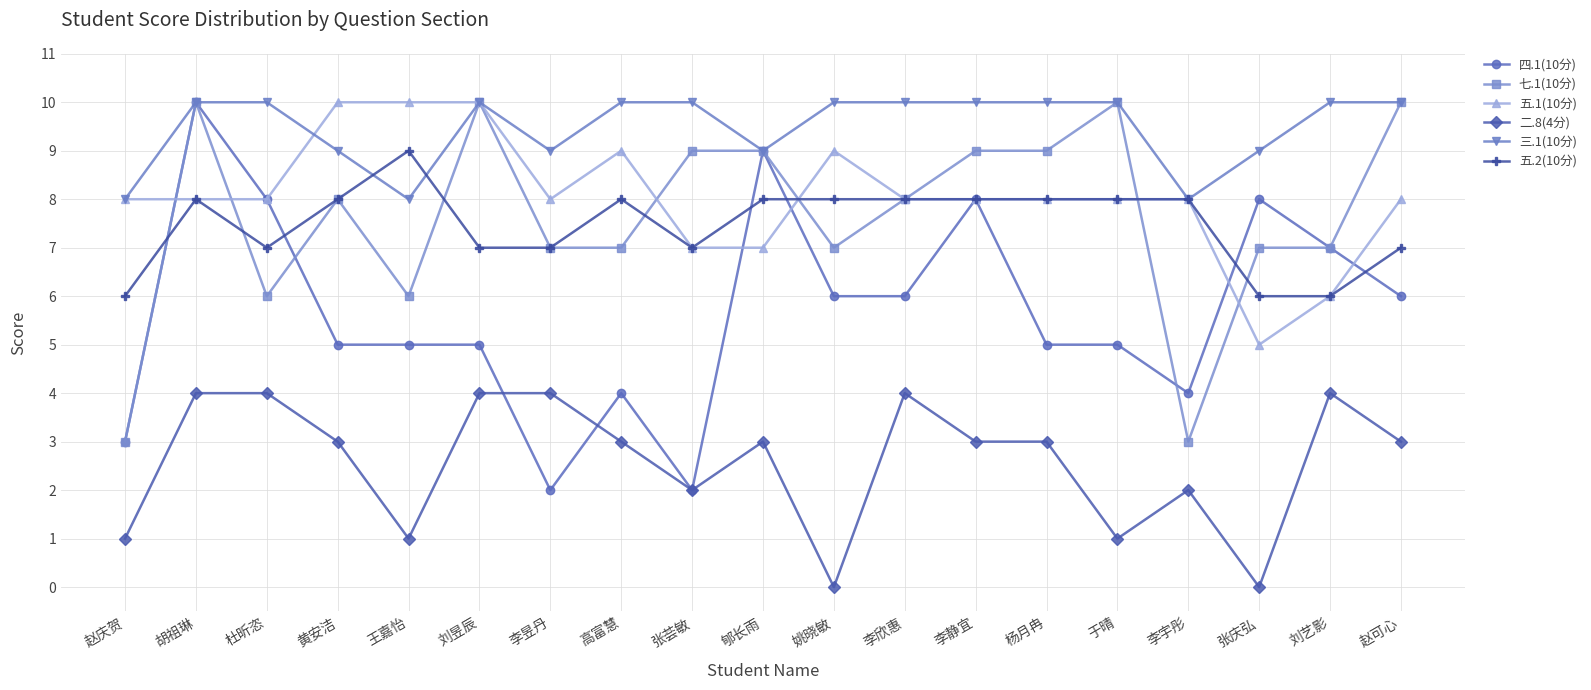

Reading left to right, what are all the values shown in this chart?

四.1(10分): 赵庆贺=3	胡祖琳=10	杜昕恣=8	黄安洁=5	王嘉怡=5	刘昱辰=5	李昱丹=2	高富慧=4	张荟敏=2	郇长雨=9	姚晓敏=6	李欣惠=6	李静宜=8	杨月冉=5	于晴=5	李宇彤=4	张庆弘=8	刘艺影=7	赵可心=6
七.1(10分): 赵庆贺=3	胡祖琳=10	杜昕恣=6	黄安洁=8	王嘉怡=6	刘昱辰=10	李昱丹=7	高富慧=7	张荟敏=9	郇长雨=9	姚晓敏=7	李欣惠=8	李静宜=9	杨月冉=9	于晴=10	李宇彤=3	张庆弘=7	刘艺影=7	赵可心=10
五.1(10分): 赵庆贺=8	胡祖琳=8	杜昕恣=8	黄安洁=10	王嘉怡=10	刘昱辰=10	李昱丹=8	高富慧=9	张荟敏=7	郇长雨=7	姚晓敏=9	李欣惠=8	李静宜=8	杨月冉=8	于晴=8	李宇彤=8	张庆弘=5	刘艺影=6	赵可心=8
二.8(4分): 赵庆贺=1	胡祖琳=4	杜昕恣=4	黄安洁=3	王嘉怡=1	刘昱辰=4	李昱丹=4	高富慧=3	张荟敏=2	郇长雨=3	姚晓敏=0	李欣惠=4	李静宜=3	杨月冉=3	于晴=1	李宇彤=2	张庆弘=0	刘艺影=4	赵可心=3
三.1(10分): 赵庆贺=8	胡祖琳=10	杜昕恣=10	黄安洁=9	王嘉怡=8	刘昱辰=10	李昱丹=9	高富慧=10	张荟敏=10	郇长雨=9	姚晓敏=10	李欣惠=10	李静宜=10	杨月冉=10	于晴=10	李宇彤=8	张庆弘=9	刘艺影=10	赵可心=10
五.2(10分): 赵庆贺=6	胡祖琳=8	杜昕恣=7	黄安洁=8	王嘉怡=9	刘昱辰=7	李昱丹=7	高富慧=8	张荟敏=7	郇长雨=8	姚晓敏=8	李欣惠=8	李静宜=8	杨月冉=8	于晴=8	李宇彤=8	张庆弘=6	刘艺影=6	赵可心=7